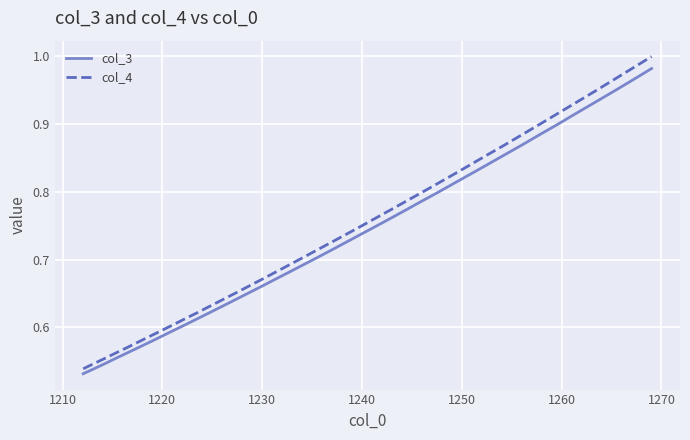

What is the greatest value displayed?

1.0